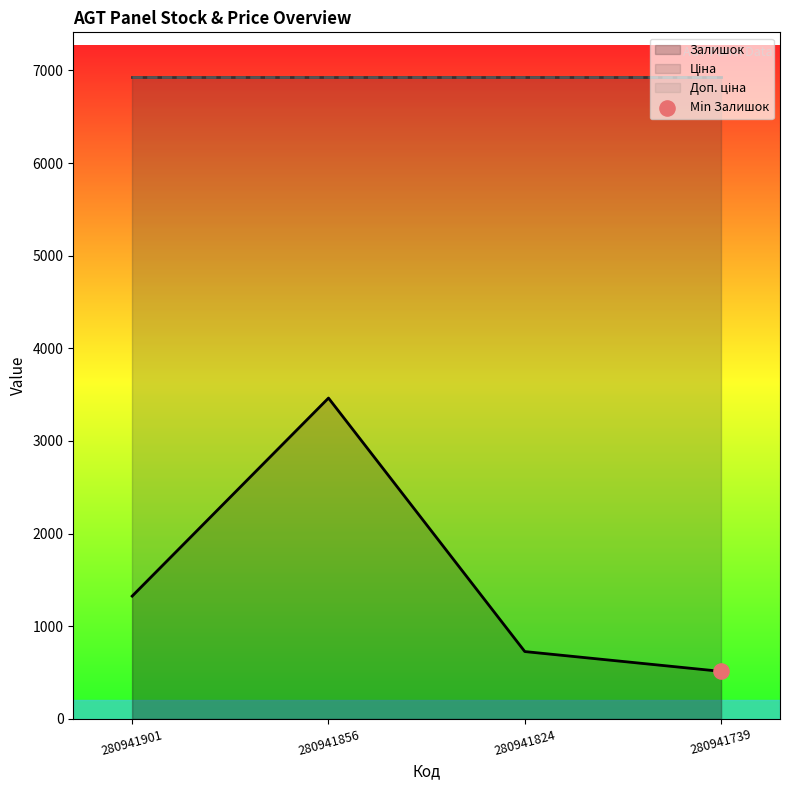

At which category is the sum across all series the highest?

280941856